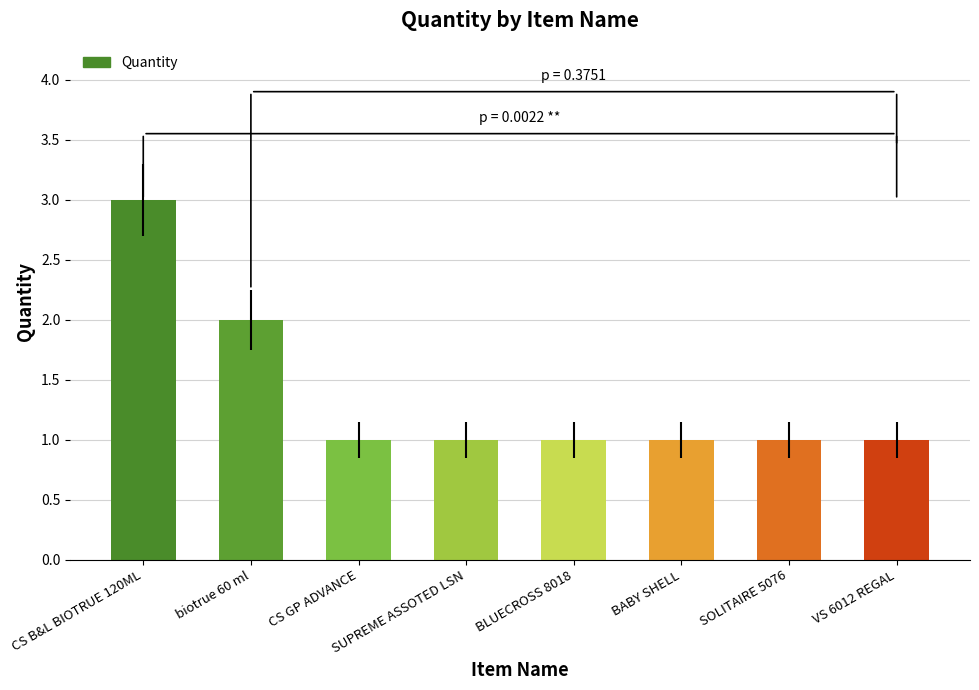

The value at biotrue 60 ml is 2. True or false?

True